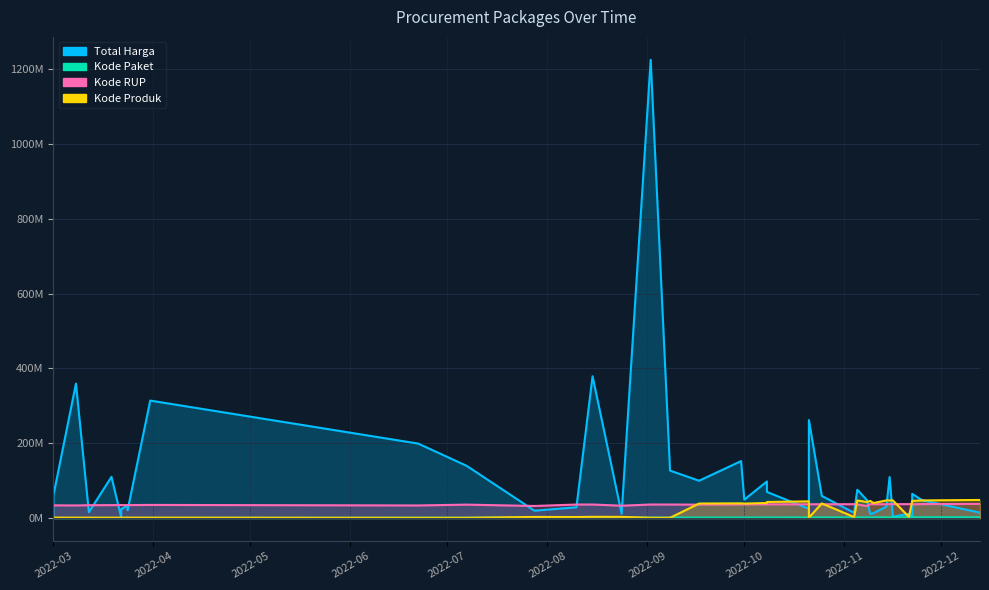

How many data points in Total Harga are less than 48140000?

19